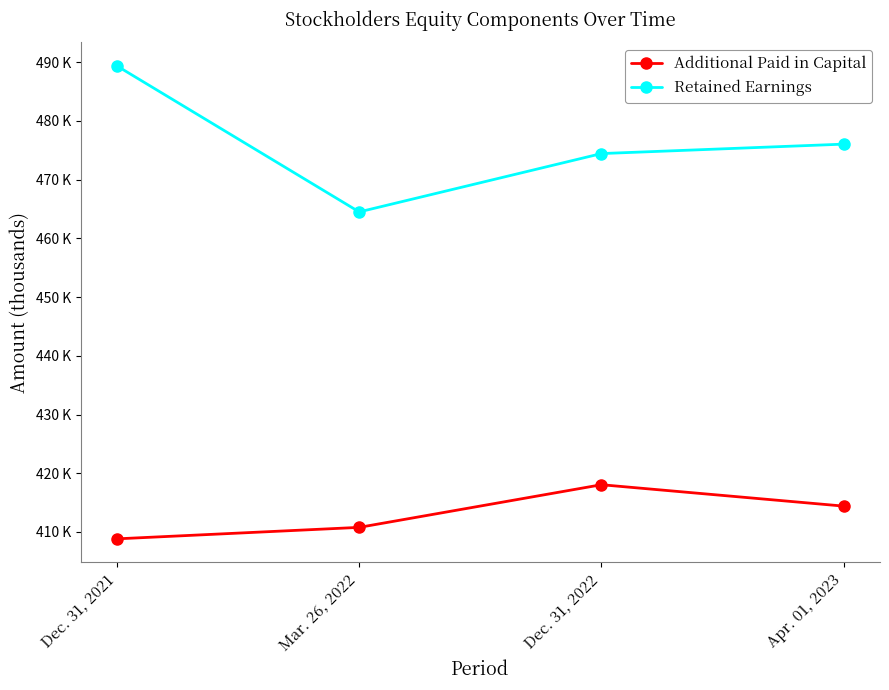

True or false: Retained Earnings and Additional Paid in Capital cross at least once.

False